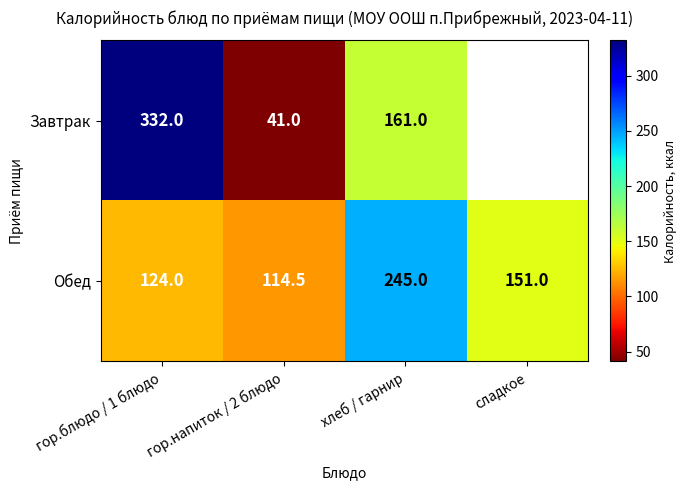

Rank the series at хлеб / гарнир from lowest to highest value.

Завтрак, Обед